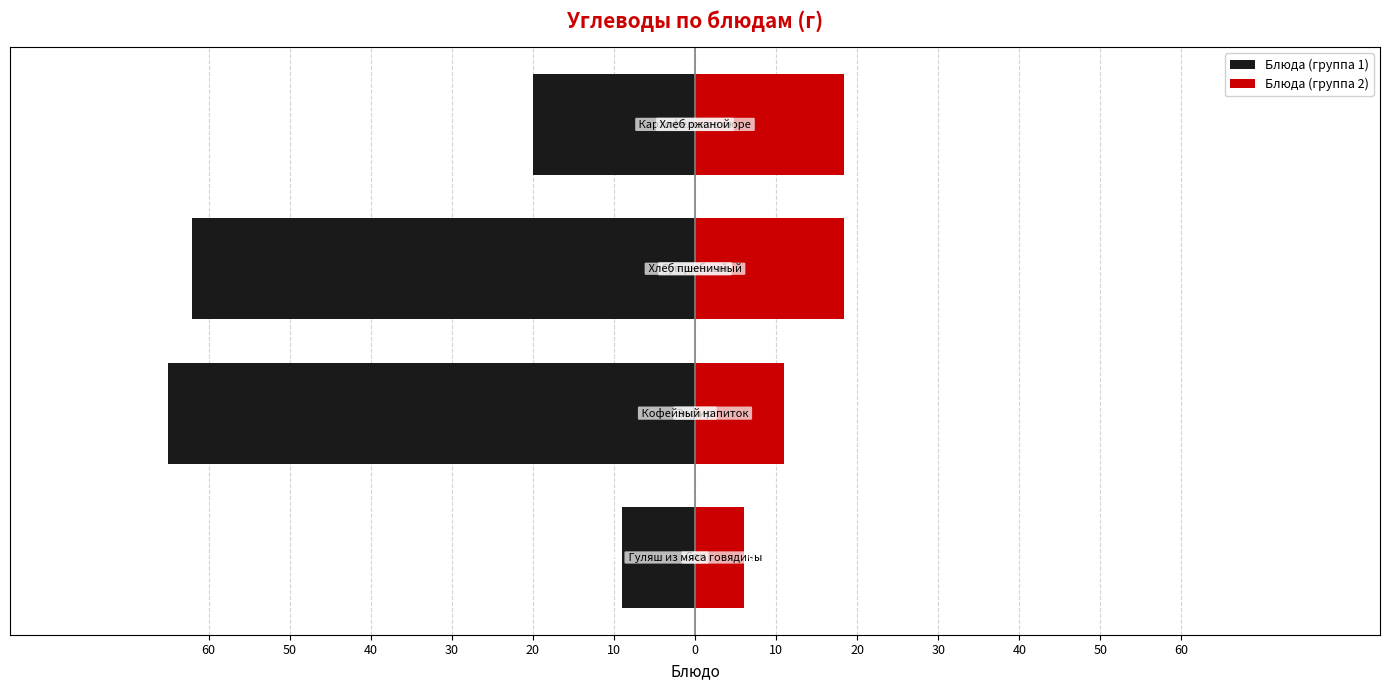

What are all the series names shown in the legend?

Блюда (группа 1), Блюда (группа 2)